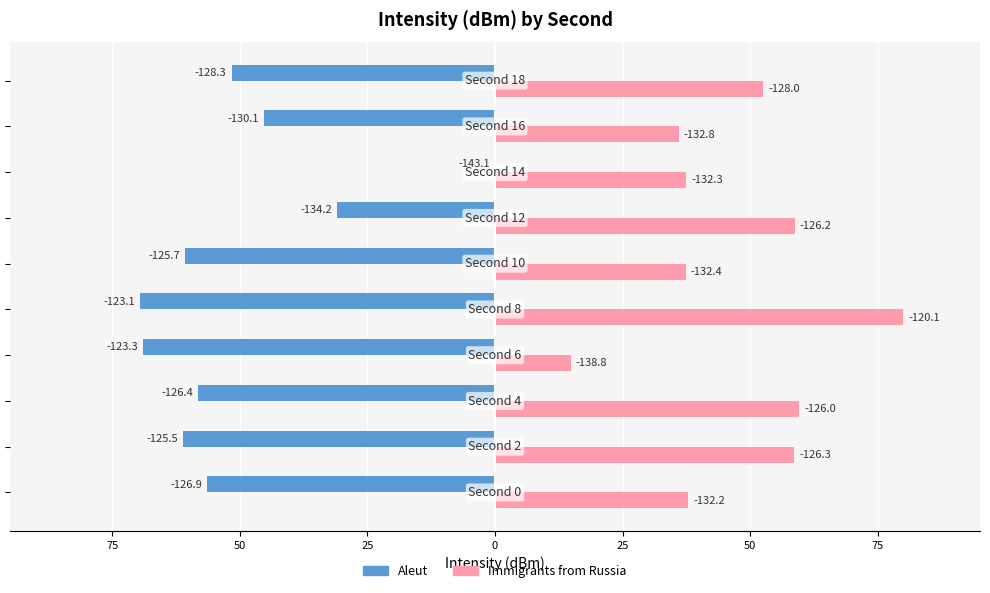

List the series in order of their peak value, highest first.

Immigrants from Russia, Aleut